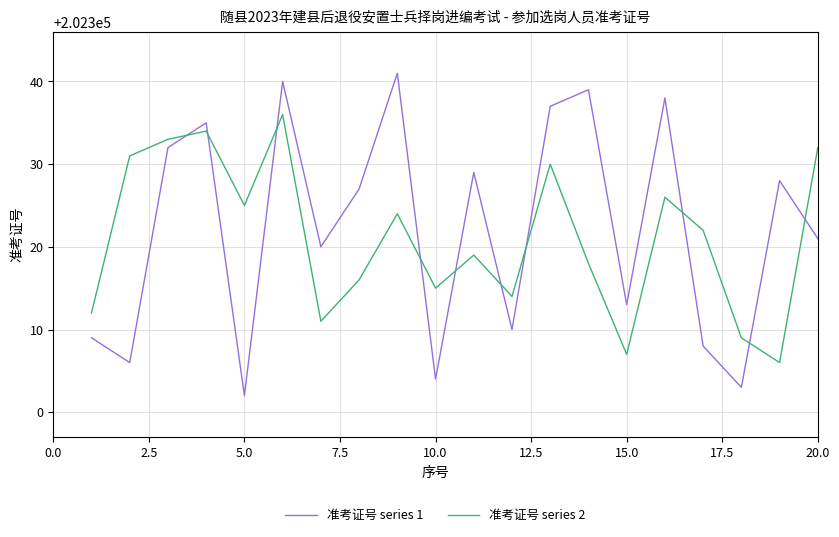

At how many categories does at least one series exceed 202318?

15